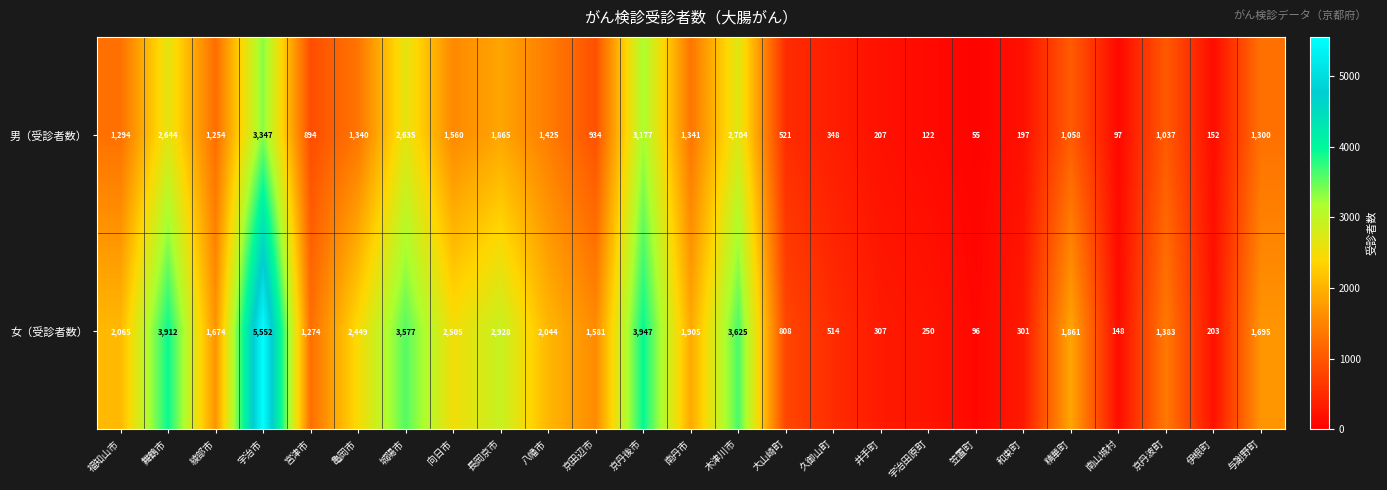

What is the minimum value for 女（受診者数）?

96